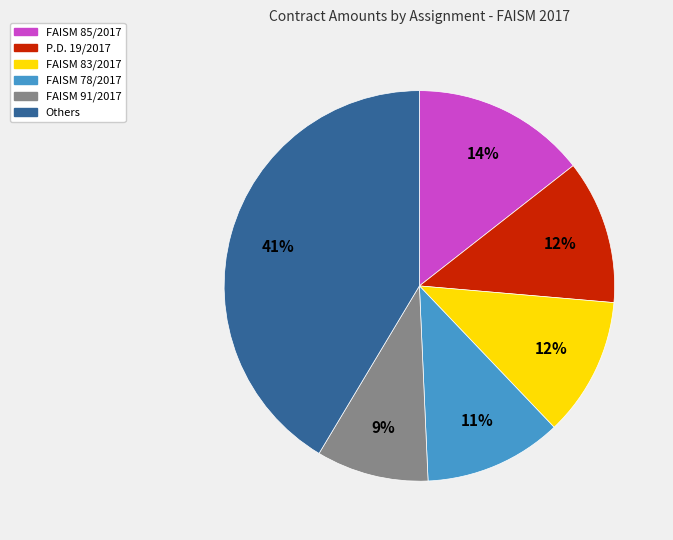

Which category has the smallest portion of the pie?

FAISM 91/2017